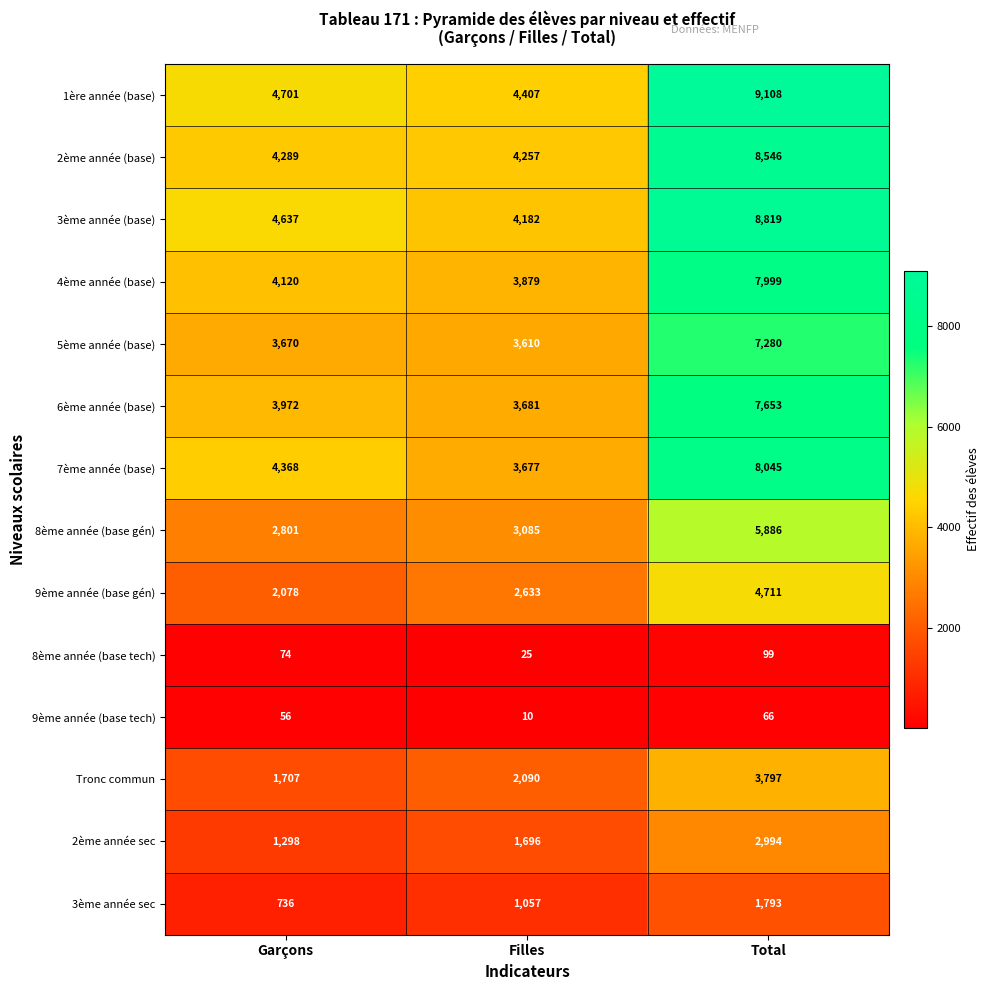

Which category has the lowest value in the 8ème année (base tech) series?

Filles